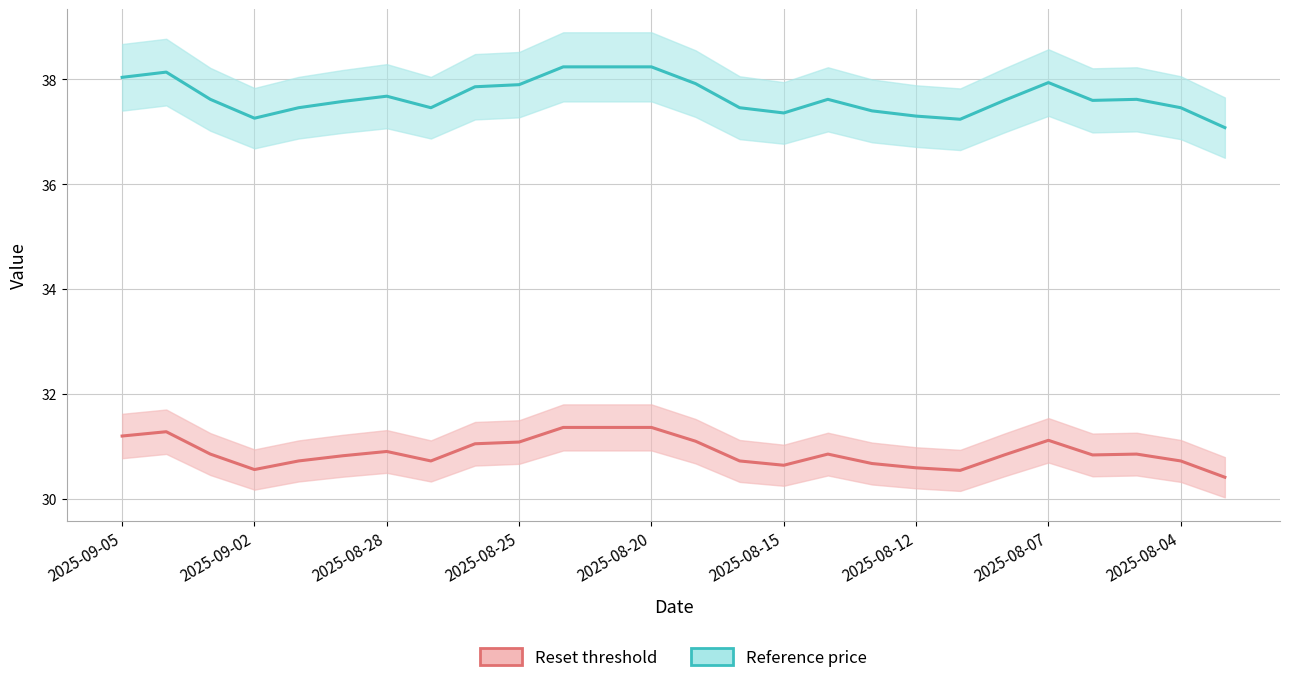

Is the value of Reference price (last reset) at 11 greater than the value of Reset threshold at 2025-08-15?

Yes